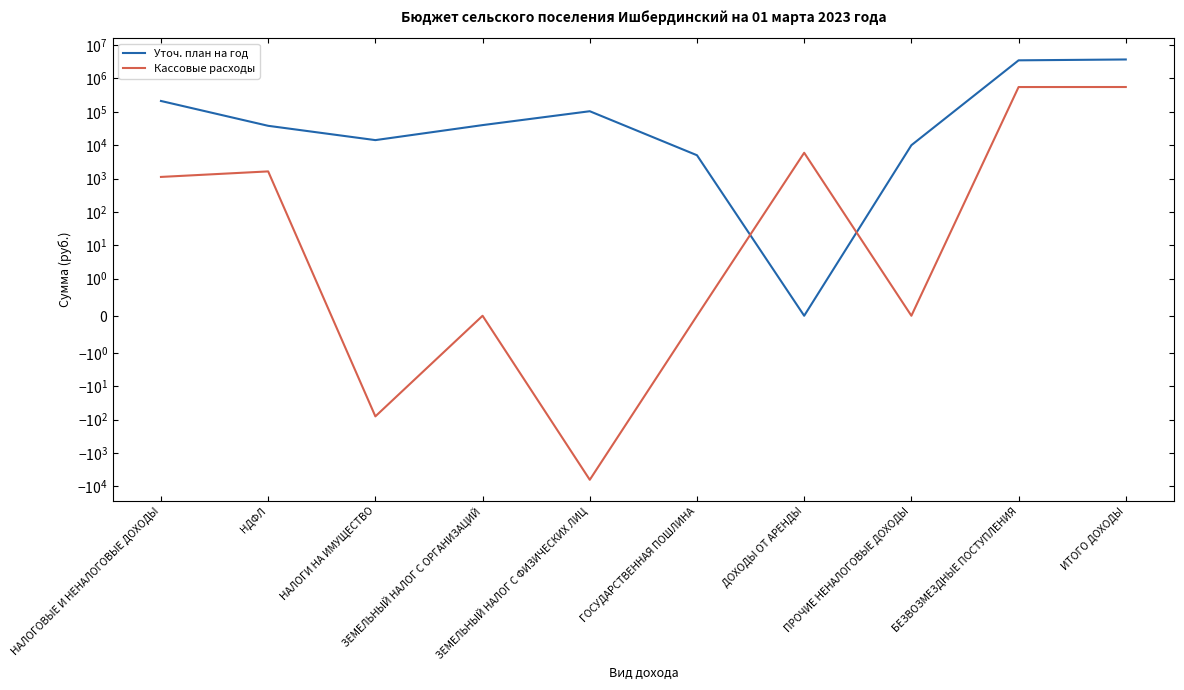

Which series has the widest spread of values?

Уточ. план на год